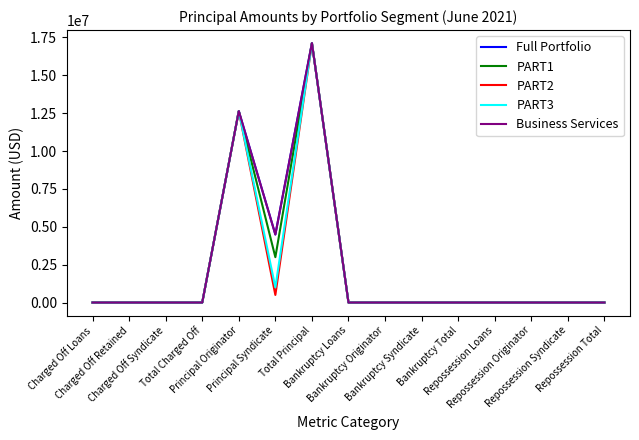

What is the average value of the PART3 series?

2051253.0